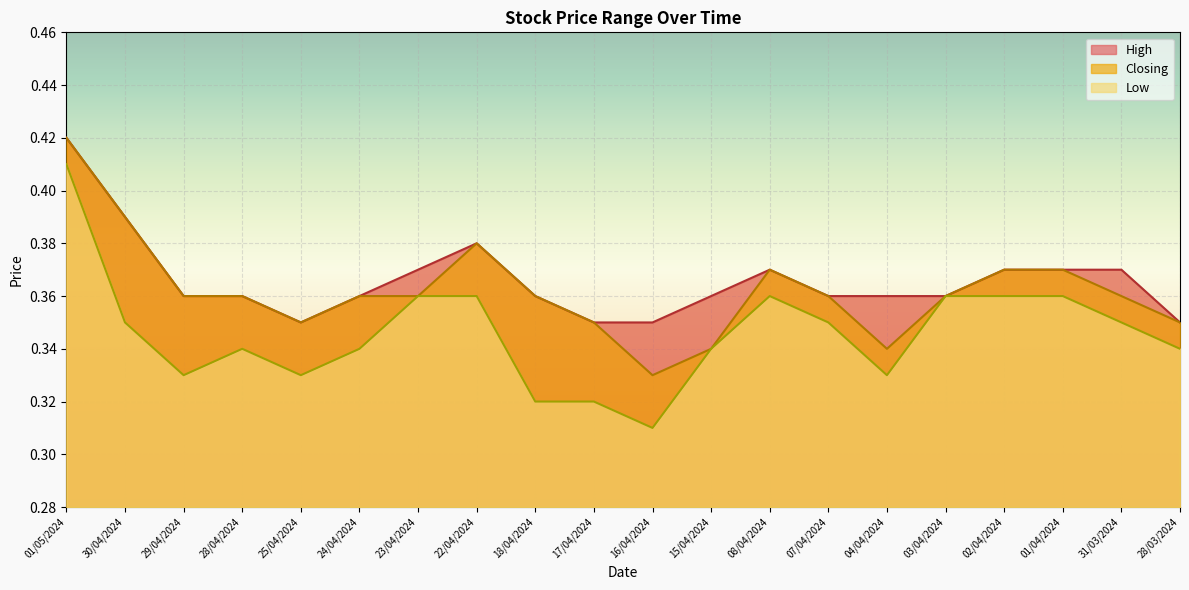

Is it true that High equals 0.1 at 16/04/2024?

False